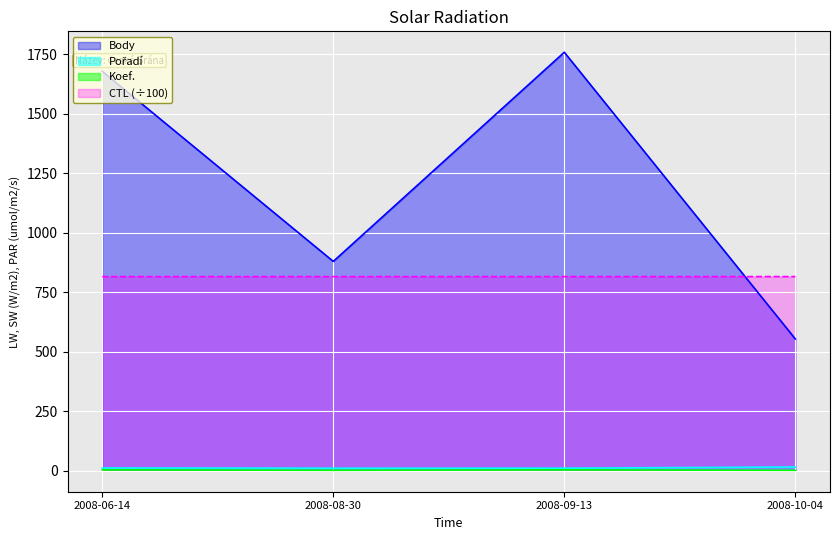

Where is Body nearest to the value 1156?

2008-08-30